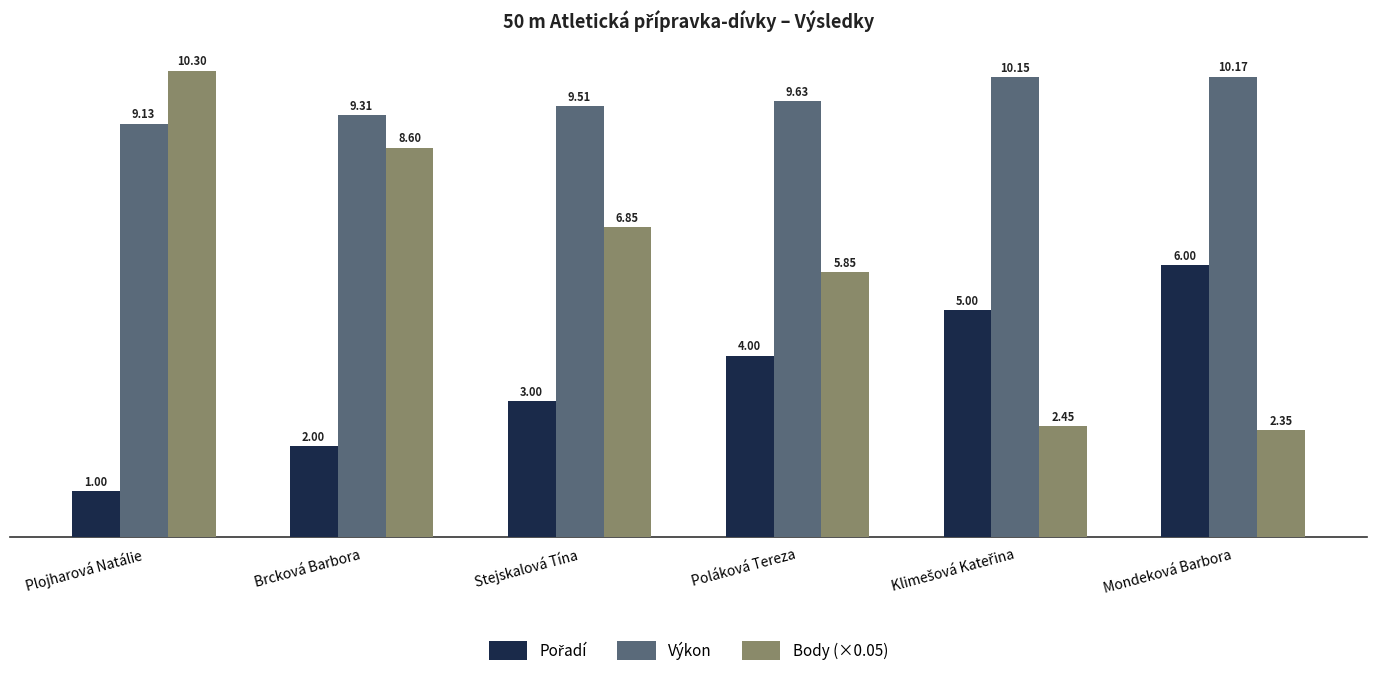

What is the spread (max minus min) of values at Brcková Barbora?

7.3